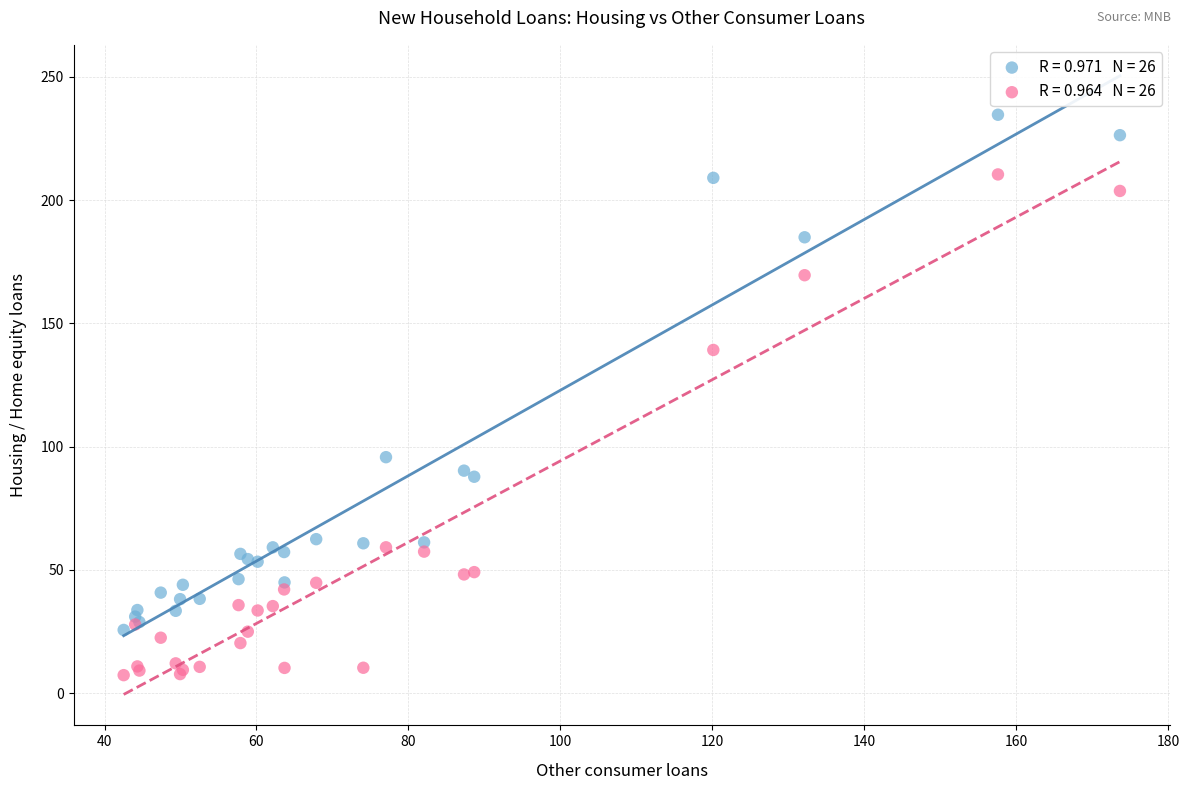

Across all series, what Y value is closest to 120?

139.2